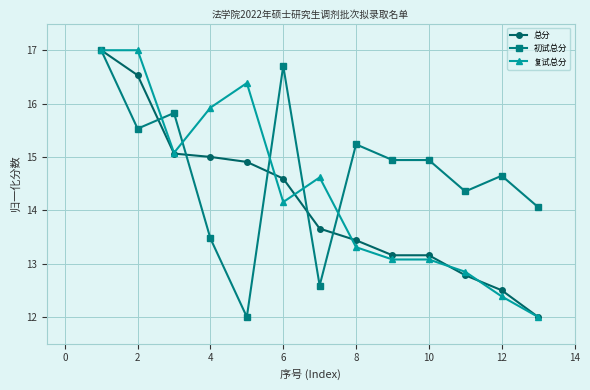

What are all the series names shown in the legend?

总分, 初试总分, 复试总分